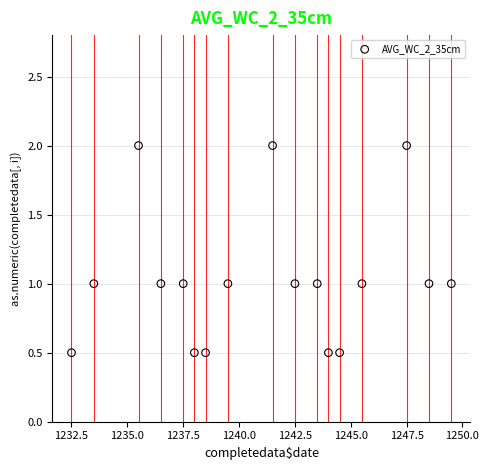

What is the range of X values (max minus min)?

17.0